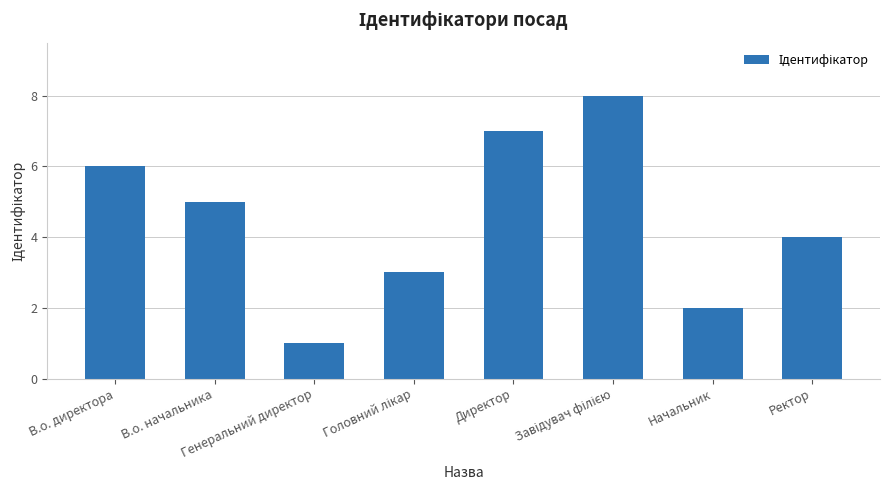

What is the difference between the maximum and minimum values?

7